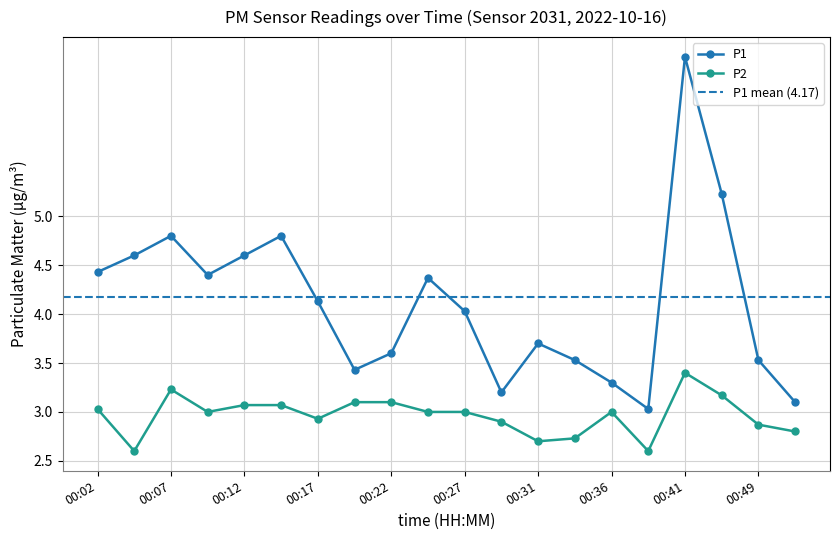

What are all the series names shown in the legend?

P1, P2